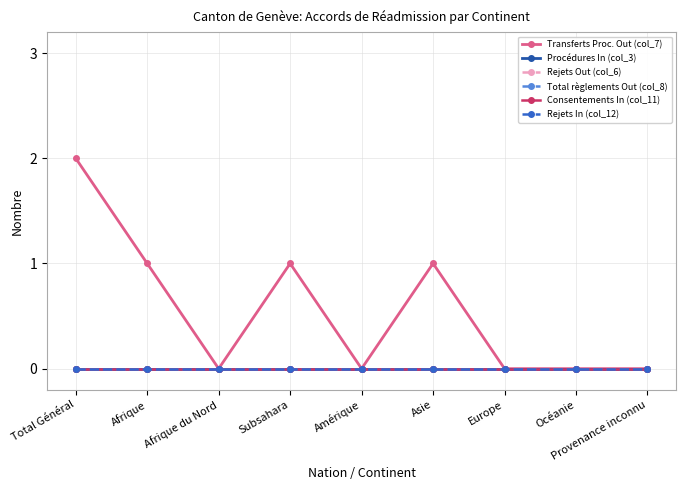

Is this an area chart (filled region under the line)?

No